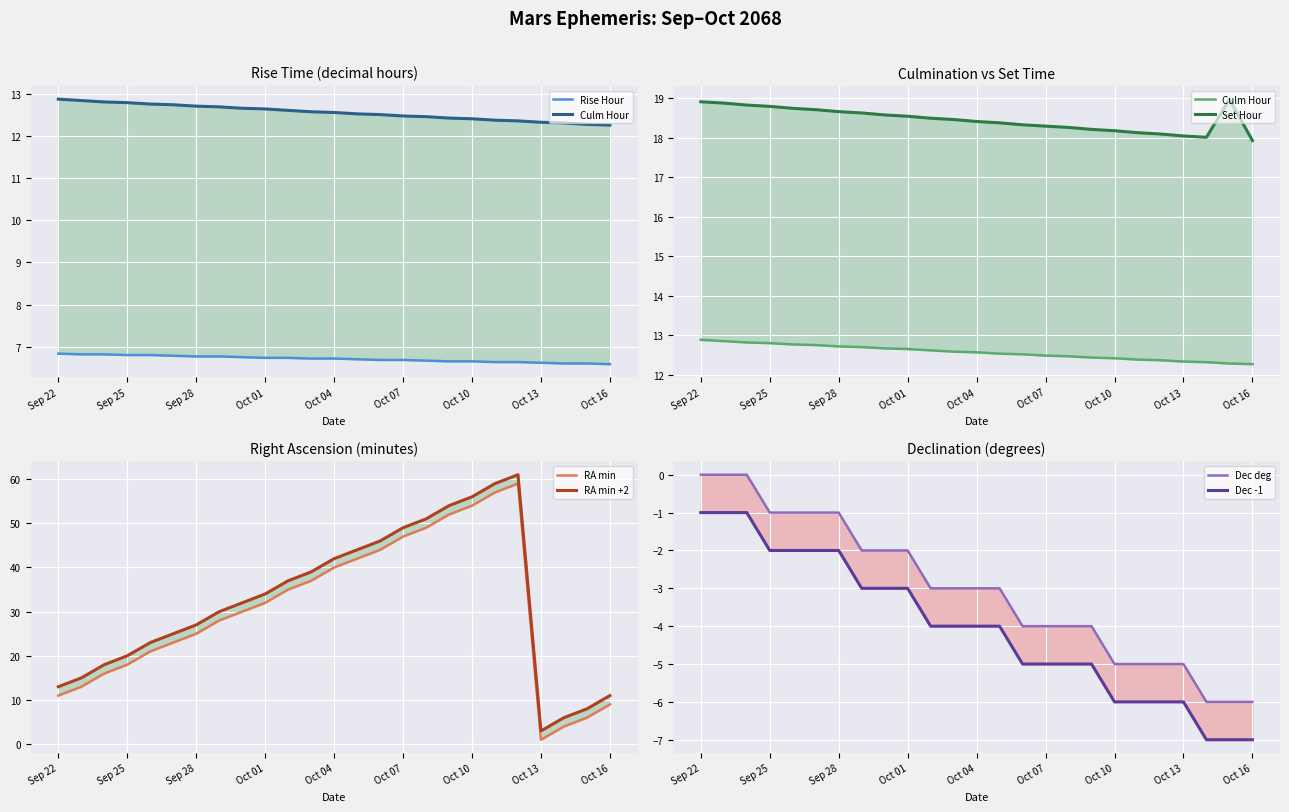

Which label corresponds to the largest value in the chart?

Oct 12